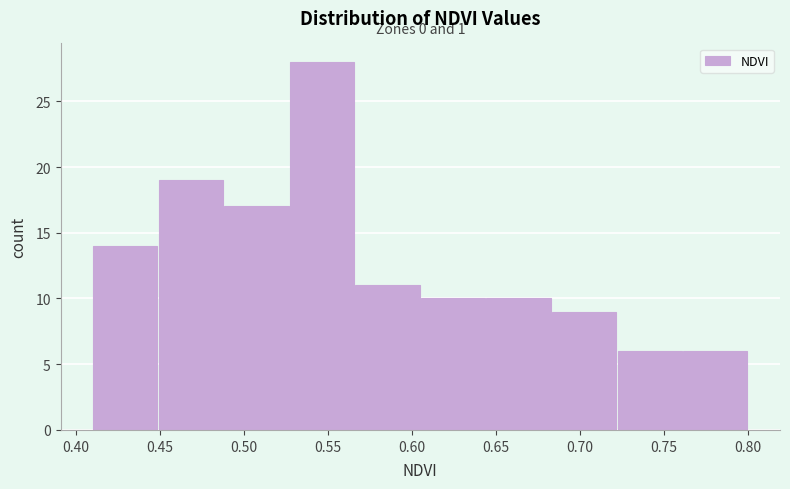

Over which range of the x-axis is the bar tallest?

0.527 to 0.566